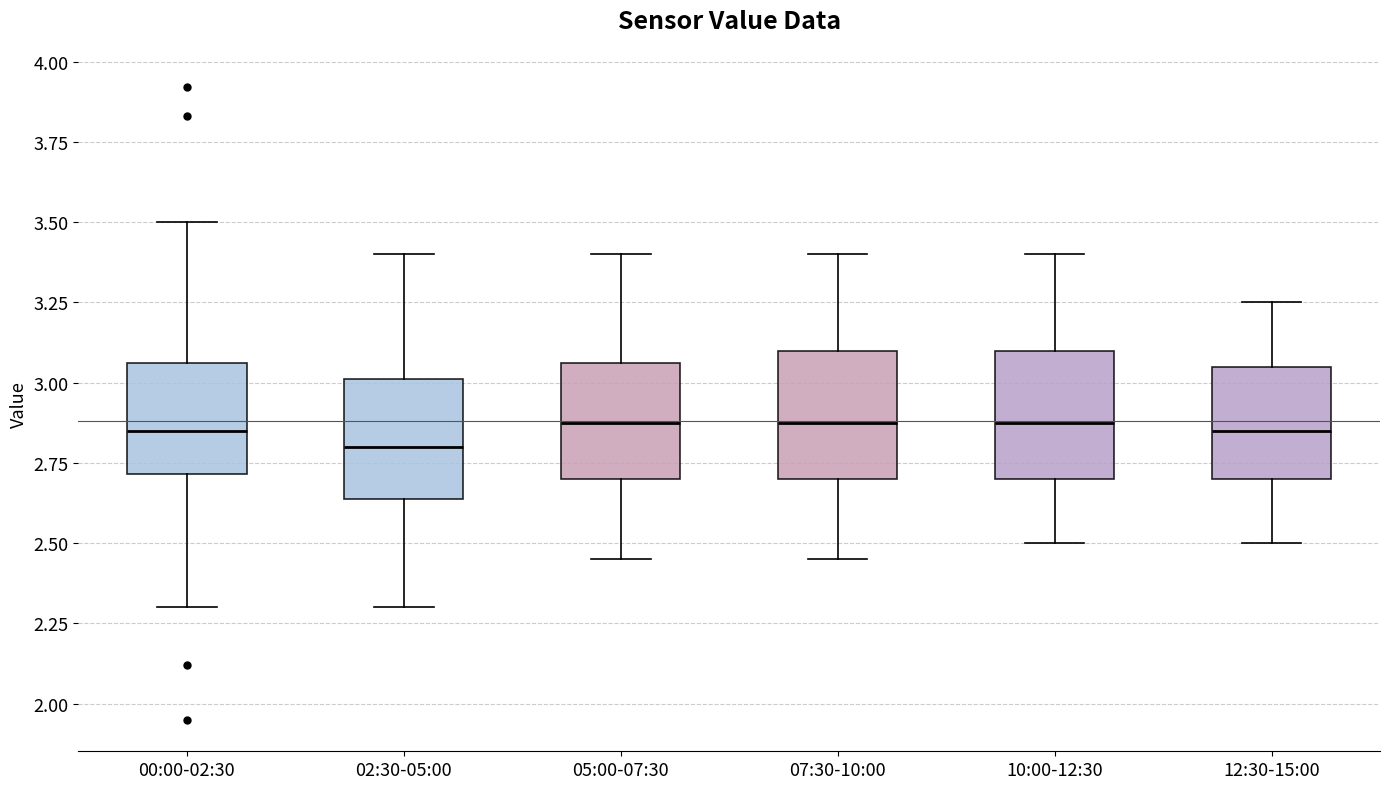

Reading left to right, transcribe this box plot: for each box, give where its median line is, the range the box spans, and where its two whiskers end, as read against the y-axis. The values are not printed on the chart, so give them approximately, as read against the axis.

00:00-02:30: median 2.85, box 2.70 to 3.05, whiskers 2.30 to 3.50
02:30-05:00: median 2.80, box 2.65 to 3.00, whiskers 2.30 to 3.40
05:00-07:30: median 2.90, box 2.70 to 3.05, whiskers 2.45 to 3.40
07:30-10:00: median 2.90, box 2.70 to 3.10, whiskers 2.45 to 3.40
10:00-12:30: median 2.90, box 2.70 to 3.10, whiskers 2.50 to 3.40
12:30-15:00: median 2.85, box 2.70 to 3.05, whiskers 2.50 to 3.25